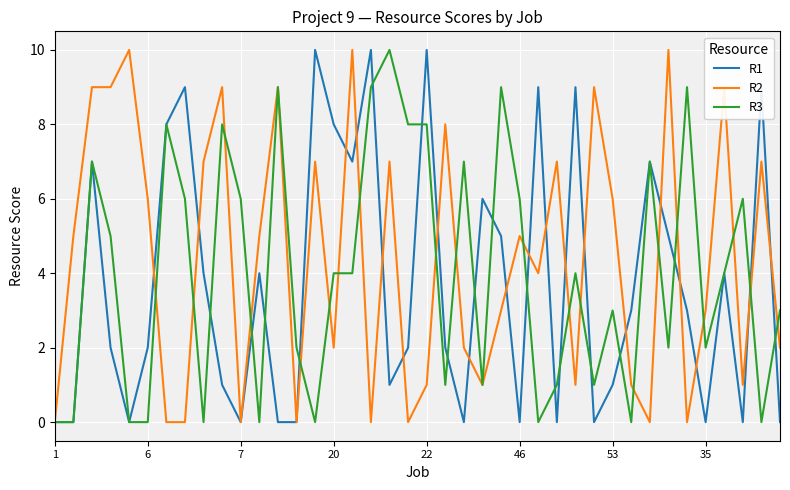

True or false: R2 and R1 cross at least once.

True